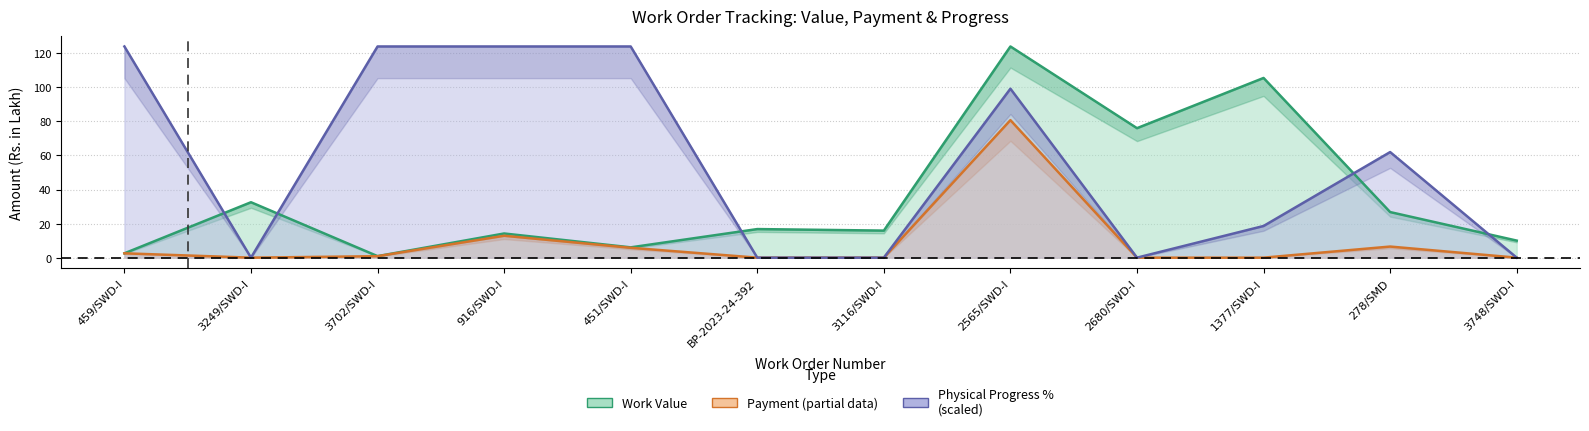

What is the label of the 4th point from the left?

916/SWD-I